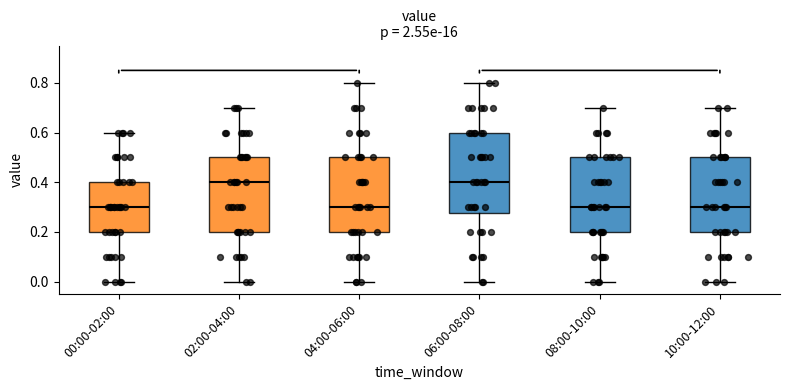

Reading left to right, transcribe this box plot: for each box, give where its median line is, the range the box spans, and where its two whiskers end, as read against the y-axis. The values are not printed on the chart, so give them approximately, as read against the axis.

00:00-02:00: median 0.30, box 0.20 to 0.40, whiskers 0.00 to 0.60
02:00-04:00: median 0.40, box 0.20 to 0.50, whiskers 0.00 to 0.70
04:00-06:00: median 0.30, box 0.20 to 0.50, whiskers 0.00 to 0.80
06:00-08:00: median 0.40, box 0.28 to 0.60, whiskers 0.00 to 0.80
08:00-10:00: median 0.30, box 0.20 to 0.50, whiskers 0.00 to 0.70
10:00-12:00: median 0.30, box 0.20 to 0.50, whiskers 0.00 to 0.70